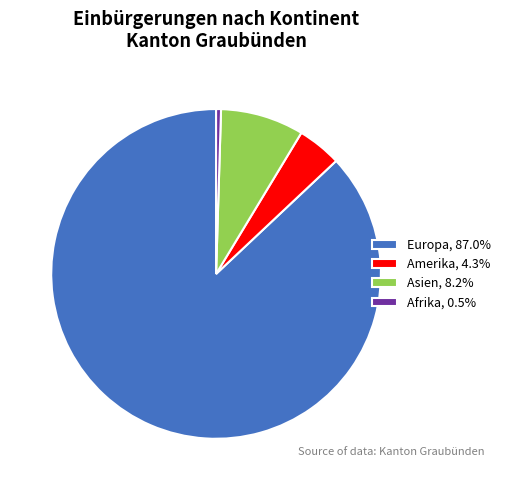

How many segments does this pie chart have?

4